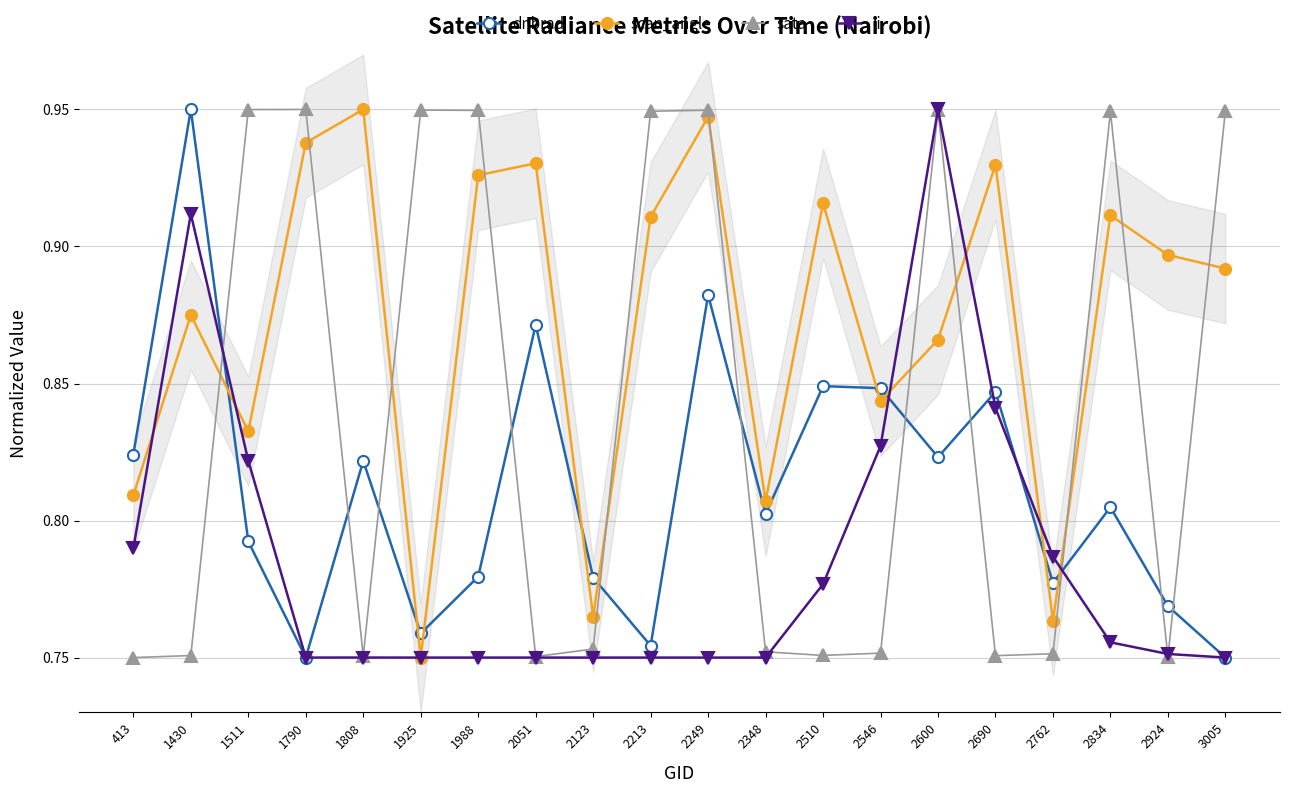

True or false: li and scan_angle intersect in this chart.

True